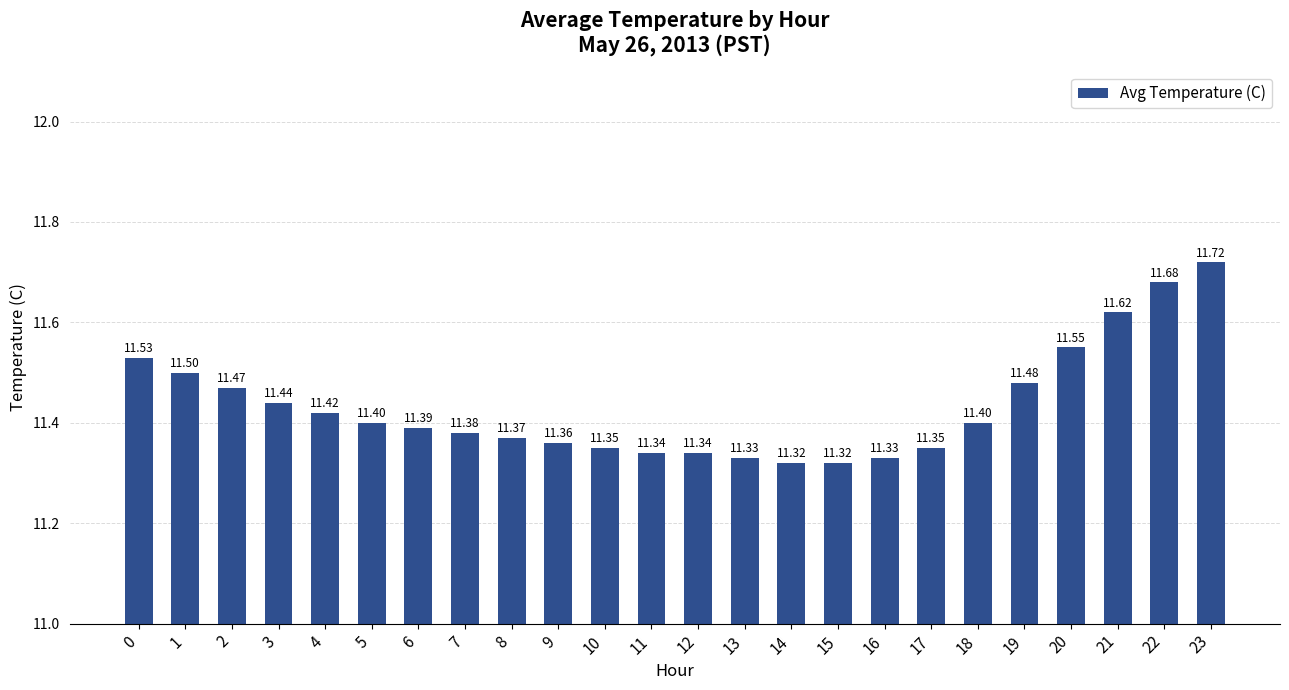

Is it true that the value at 20 is 11.6?

True